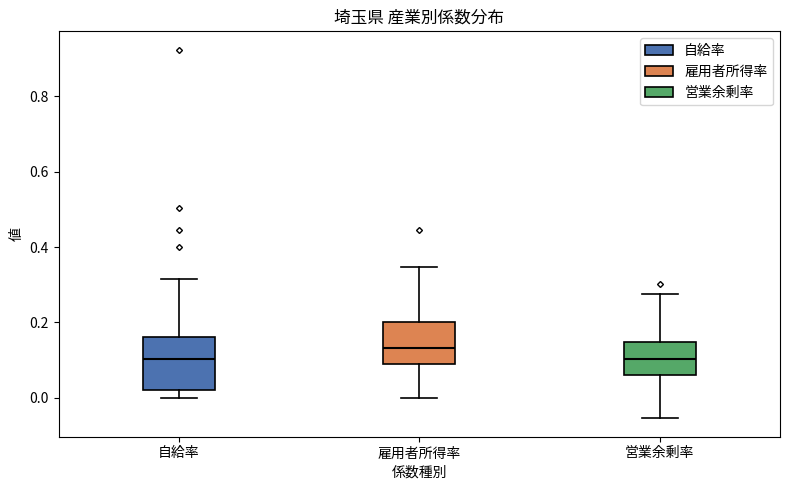

Where is the lower edge of the box for 営業余剰率 on the y-axis? The values are not printed on the chart, so give them approximately, as read against the axis.

0.06